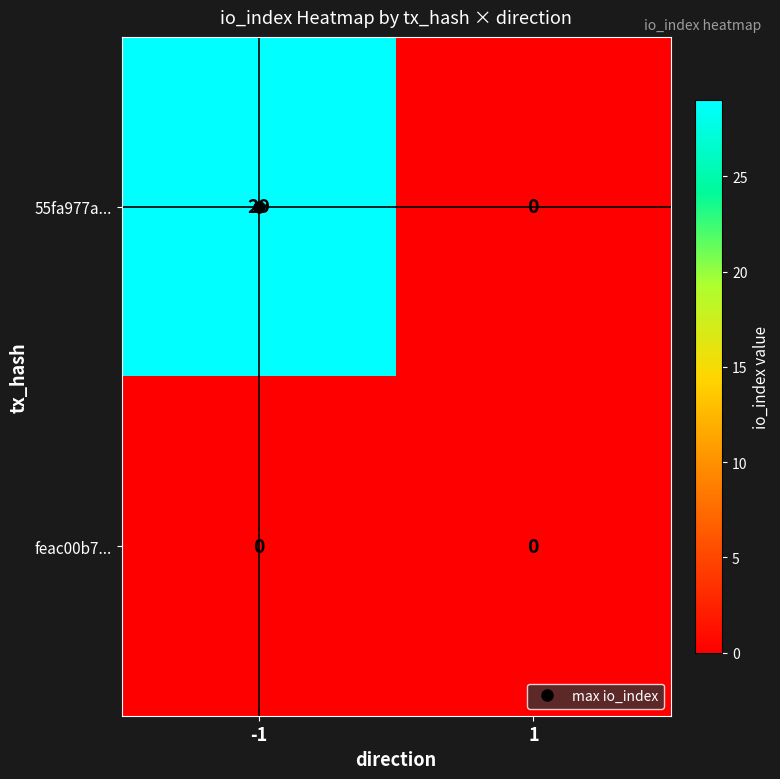

What is the maximum value for 55fa977a...?

29